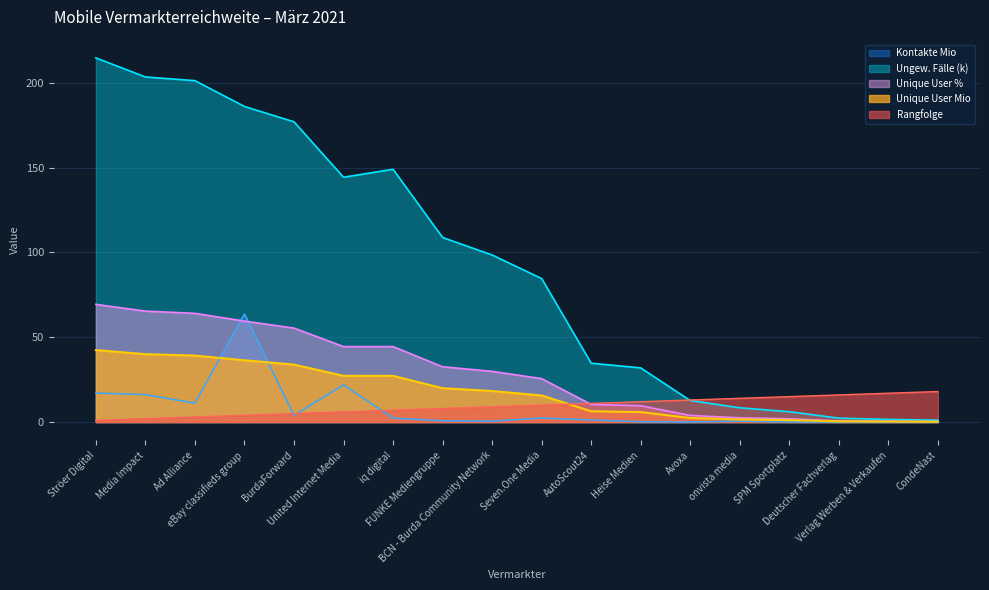

Where is Kontakte Mio nearest to the value 31?

United Internet Media